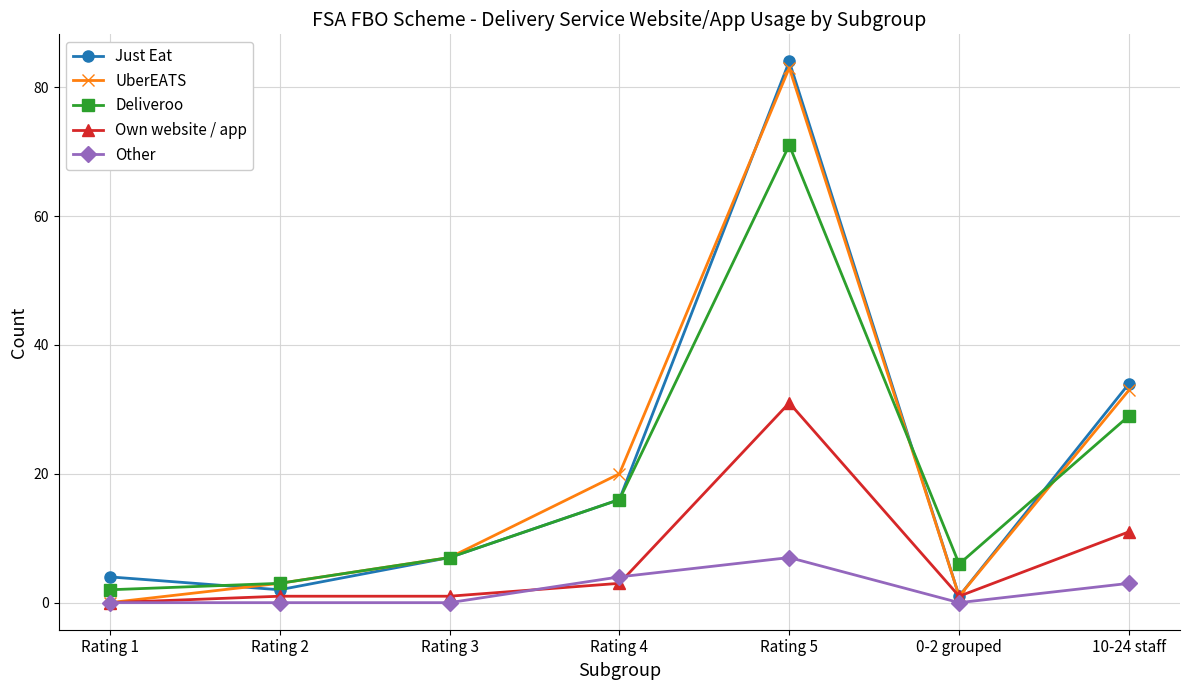

At which category does UberEATS reach its first local peak?

Rating 5